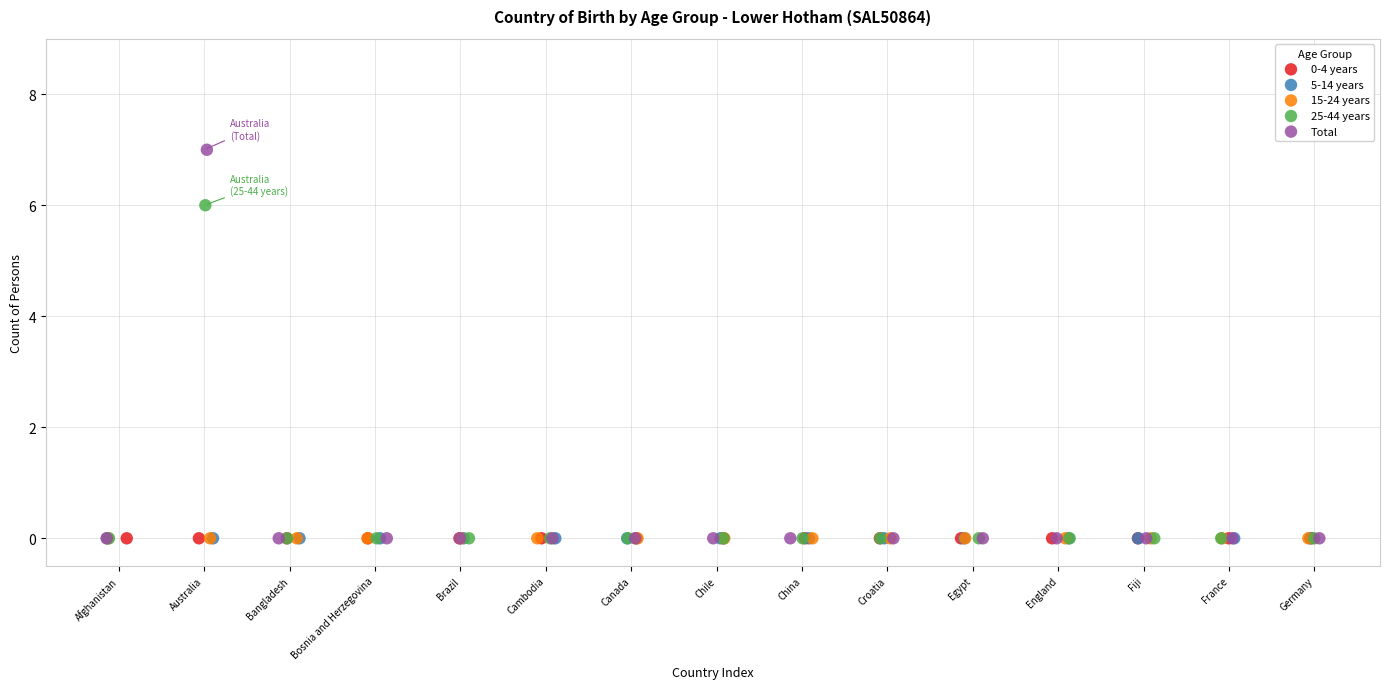

What are all the series names shown in the legend?

0-4 years, 5-14 years, 15-24 years, 25-44 years, Total